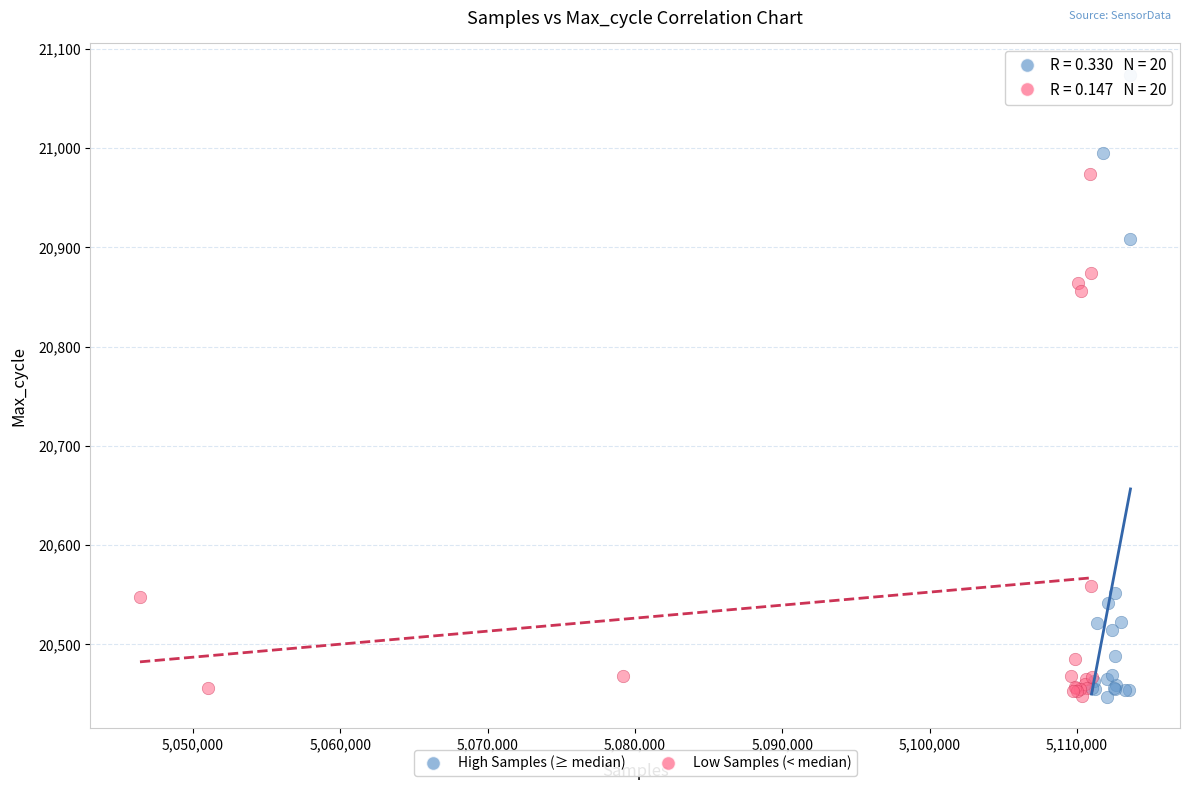

Which series has the widest spread of Y values?

High Samples (≥ median)